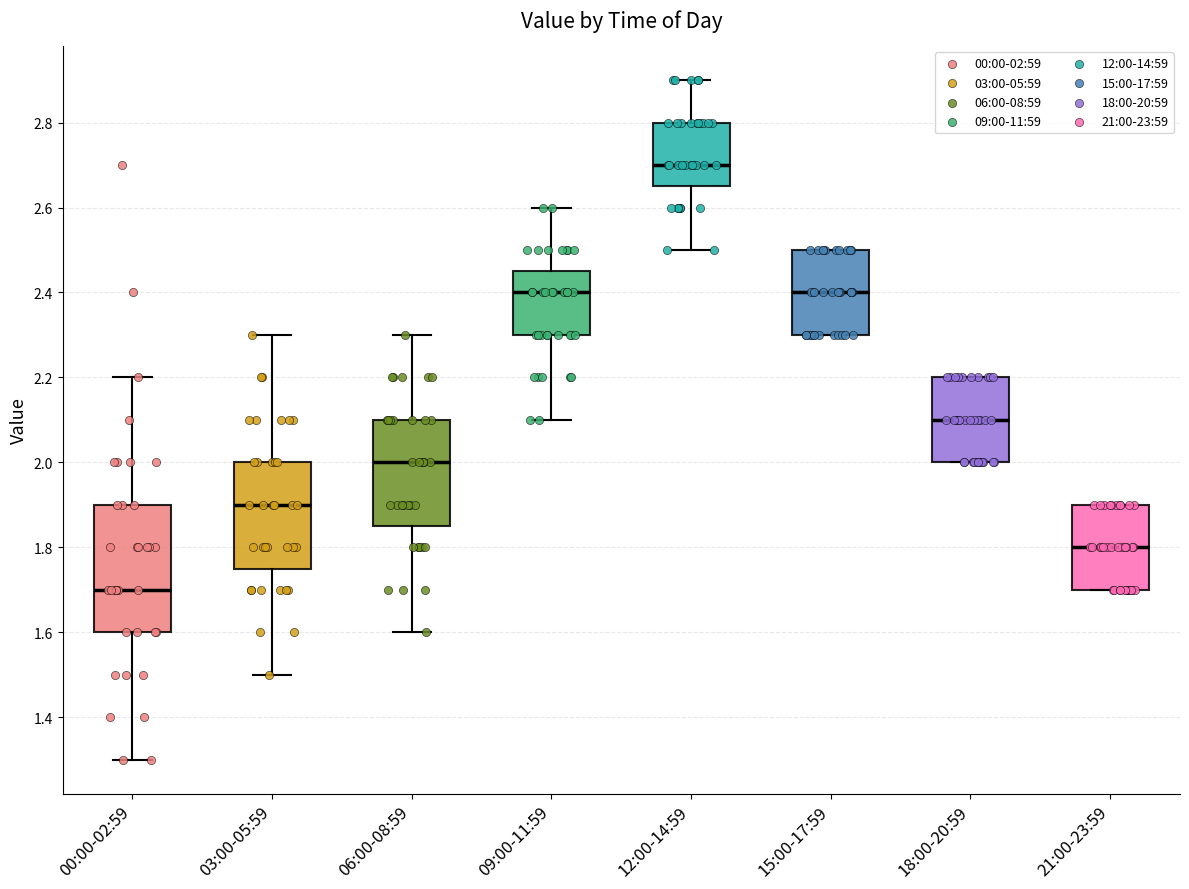

Reading left to right, transcribe this box plot: for each box, give where its median line is, the range the box spans, and where its two whiskers end, as read against the y-axis. The values are not printed on the chart, so give them approximately, as read against the axis.

00:00-02:59: median 1.70, box 1.60 to 1.90, whiskers 1.30 to 2.20
03:00-05:59: median 1.90, box 1.76 to 2.00, whiskers 1.50 to 2.30
06:00-08:59: median 2.00, box 1.86 to 2.10, whiskers 1.60 to 2.30
09:00-11:59: median 2.40, box 2.30 to 2.46, whiskers 2.10 to 2.60
12:00-14:59: median 2.70, box 2.66 to 2.80, whiskers 2.50 to 2.90
15:00-17:59: median 2.40, box 2.30 to 2.50, whiskers 2.30 to 2.50
18:00-20:59: median 2.10, box 2.00 to 2.20, whiskers 2.00 to 2.20
21:00-23:59: median 1.80, box 1.70 to 1.90, whiskers 1.70 to 1.90